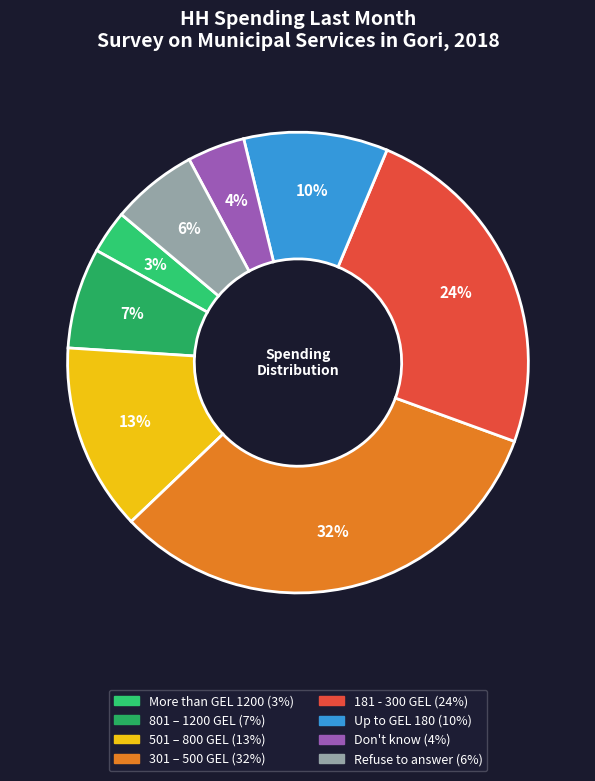

True or false: More than GEL 1200 accounts for 3% of the total.

True